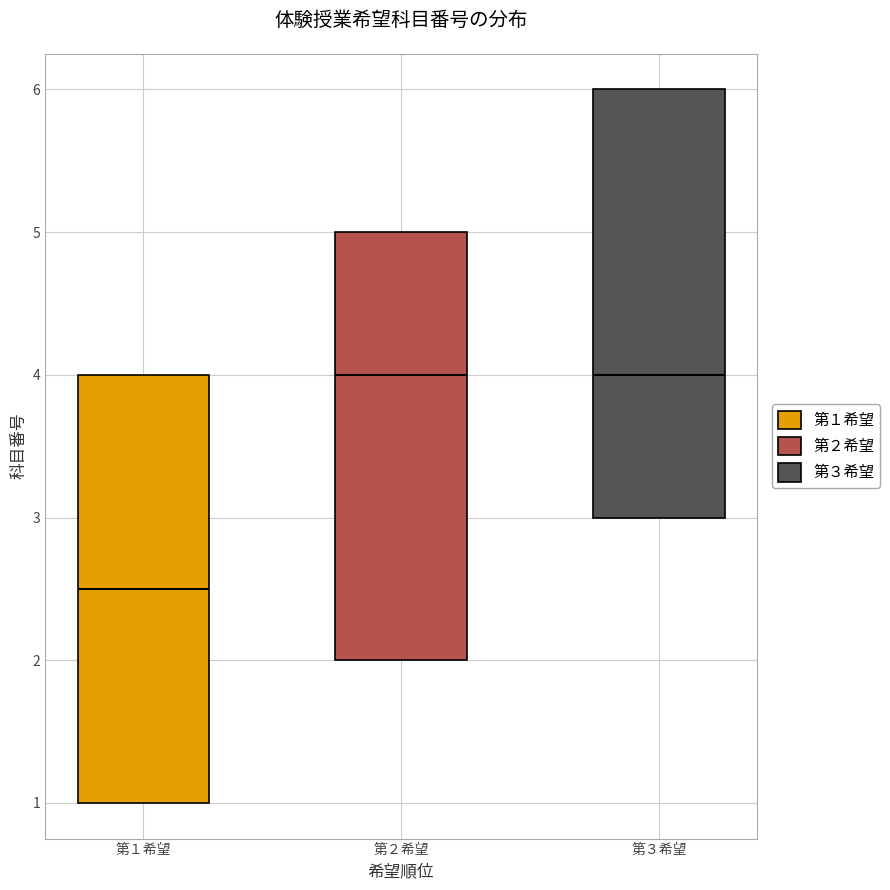

Reading left to right, read every box against the y-axis: the position of its median line, the range the box covers, and the ends of its whiskers. The values are not printed on the chart, so give them approximately, as read against the axis.

第１希望: median 2.5, box 1.0 to 4.0, whiskers 1.0 to 4.0
第２希望: median 4.0, box 2.0 to 5.0, whiskers 2.0 to 5.0
第３希望: median 4.0, box 3.0 to 6.0, whiskers 3.0 to 6.0